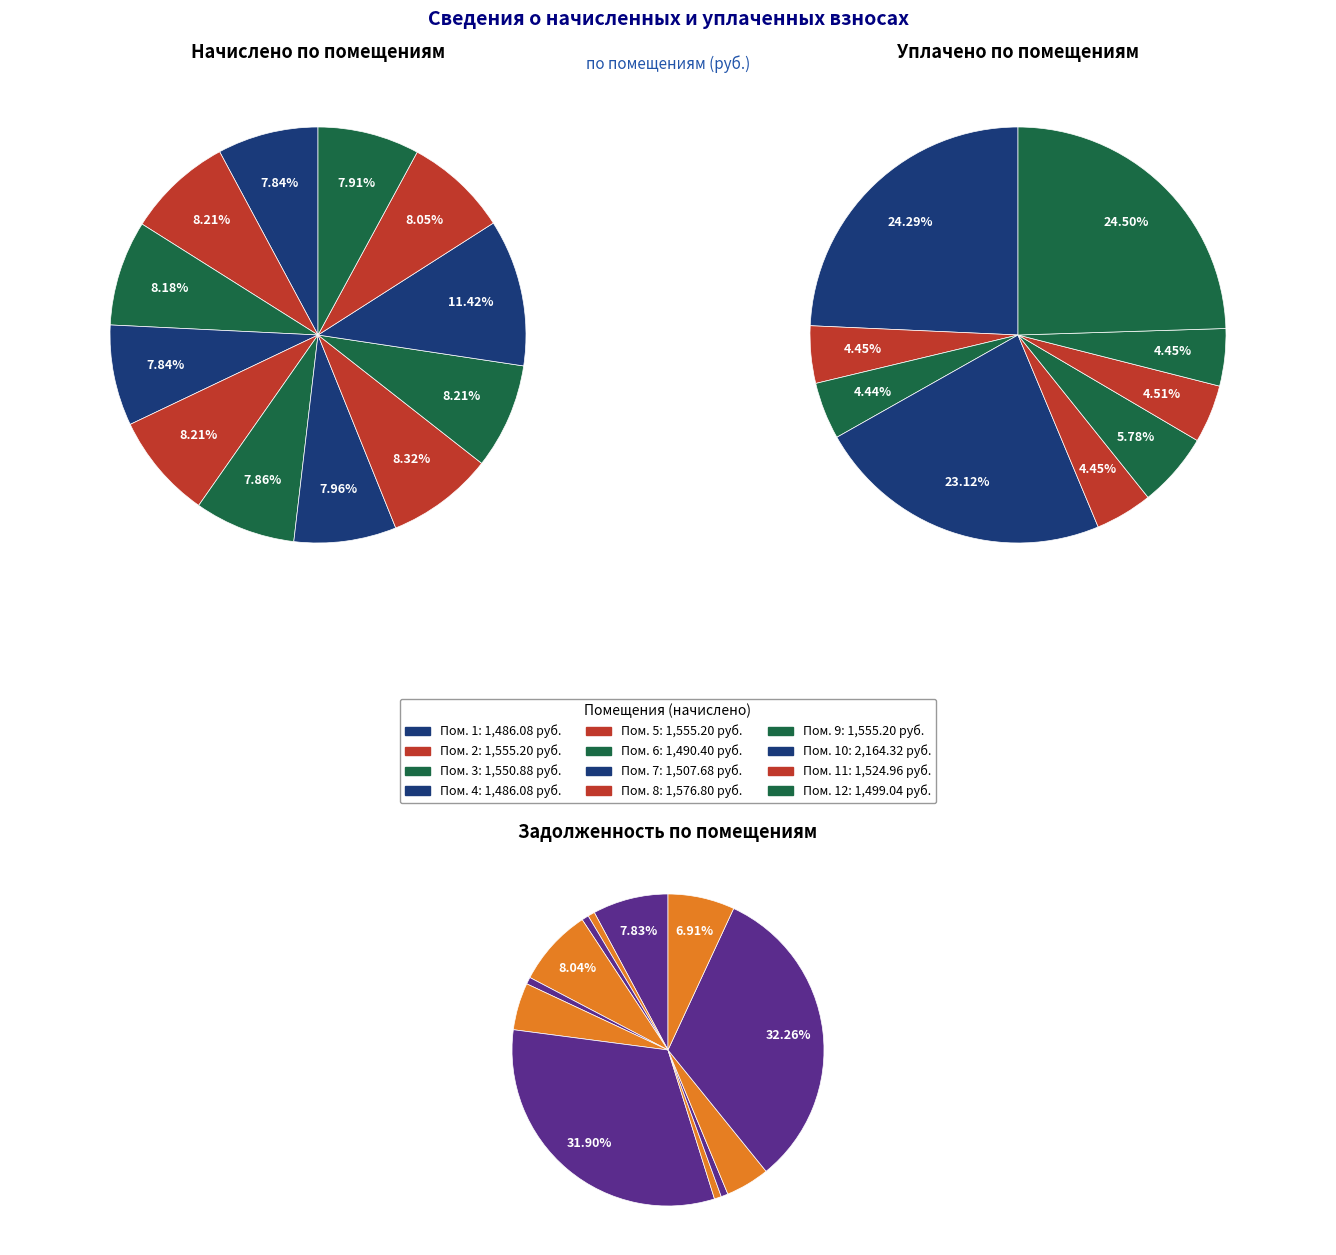

How much of the chart is everything except 5?

91.8%